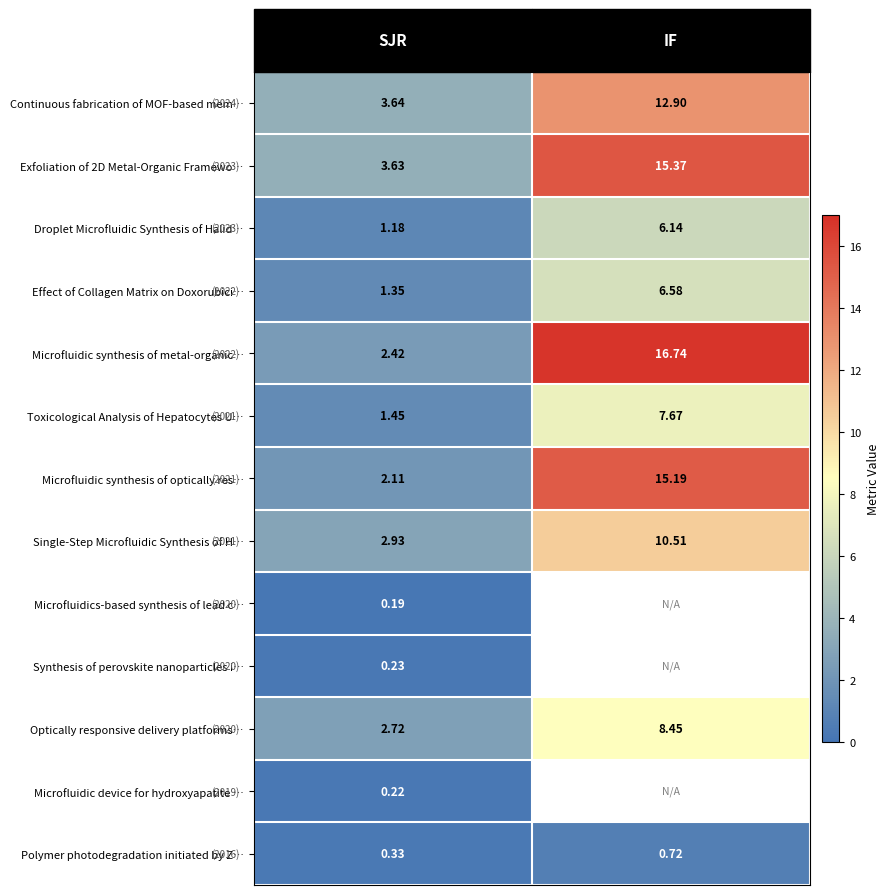

At which label does Exfoliation of 2D Metal‑Organic Framewo… first exceed 15?

IF